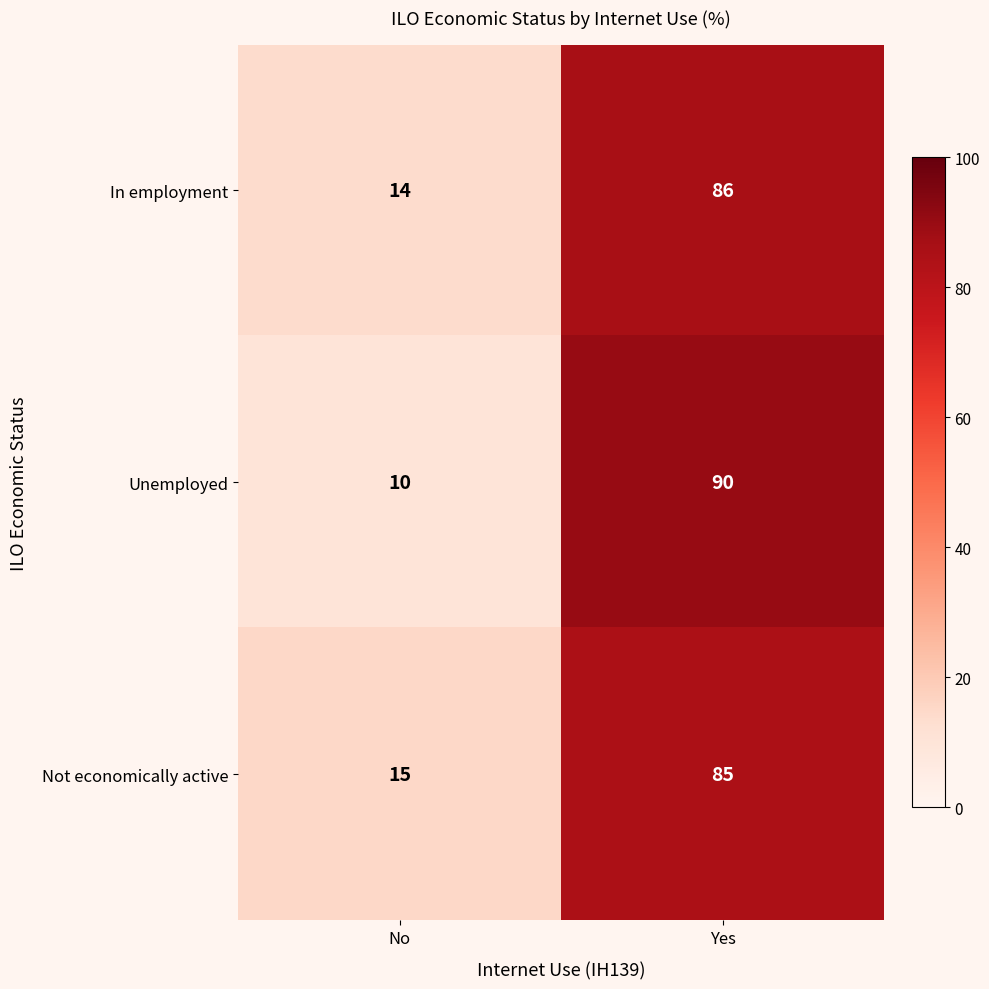

What is the sum of all Unemployed values?

100